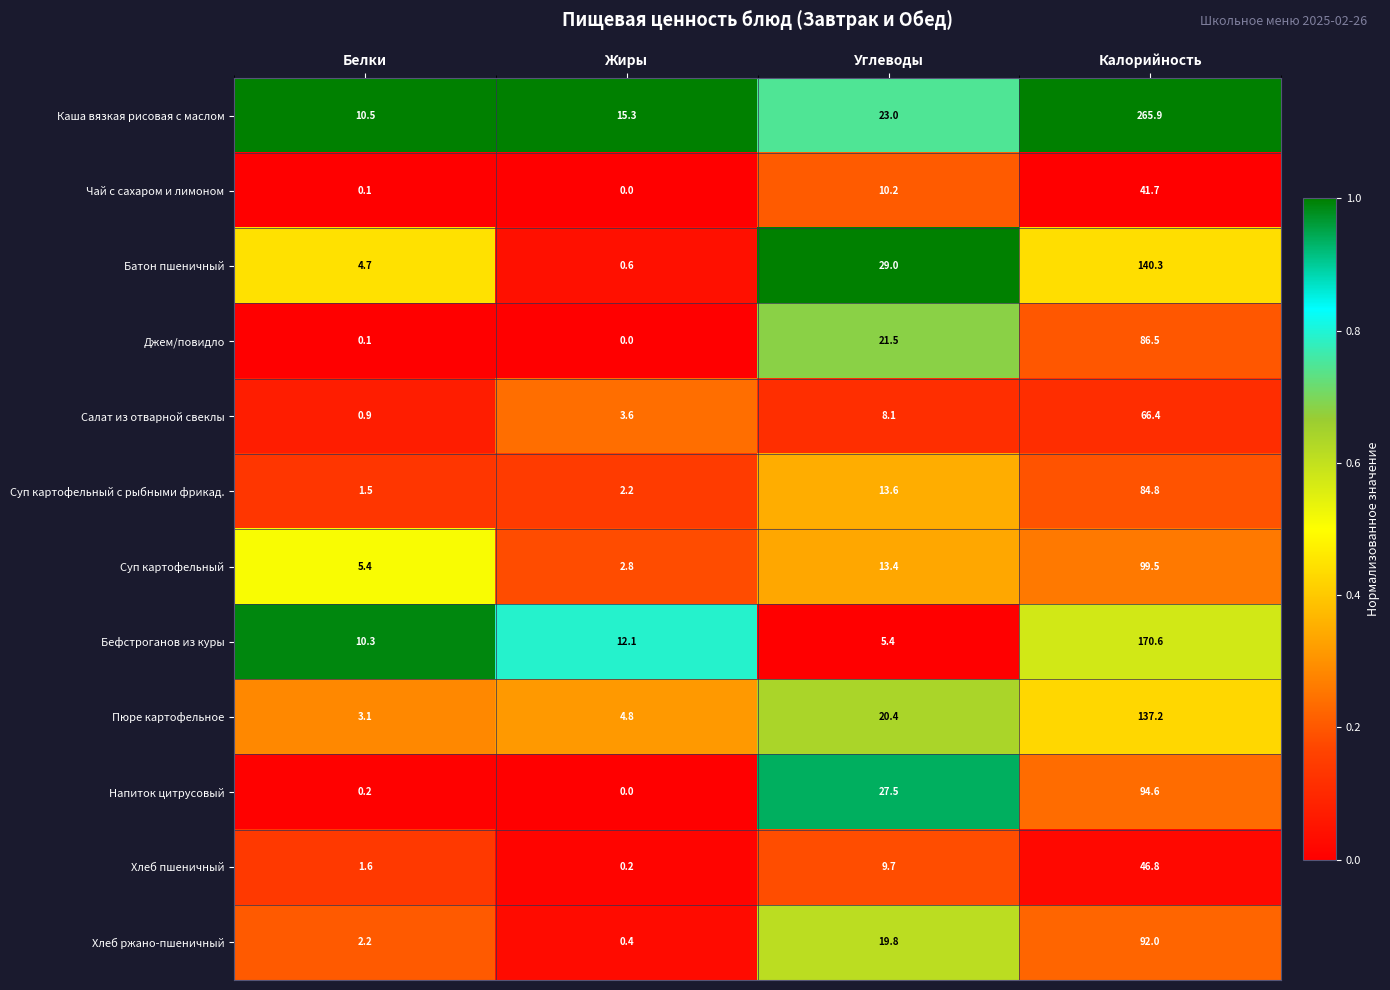

List the series in order of their peak value, lowest first.

Чай с сахаром и лимоном, Хлеб пшеничный, Салат из отварной свеклы, Суп картофельный с рыбными фрикад., Джем/повидло, Хлеб ржано-пшеничный, Напиток цитрусовый, Суп картофельный, Пюре картофельное, Батон пшеничный, Бефстроганов из куры, Каша вязкая рисовая с маслом